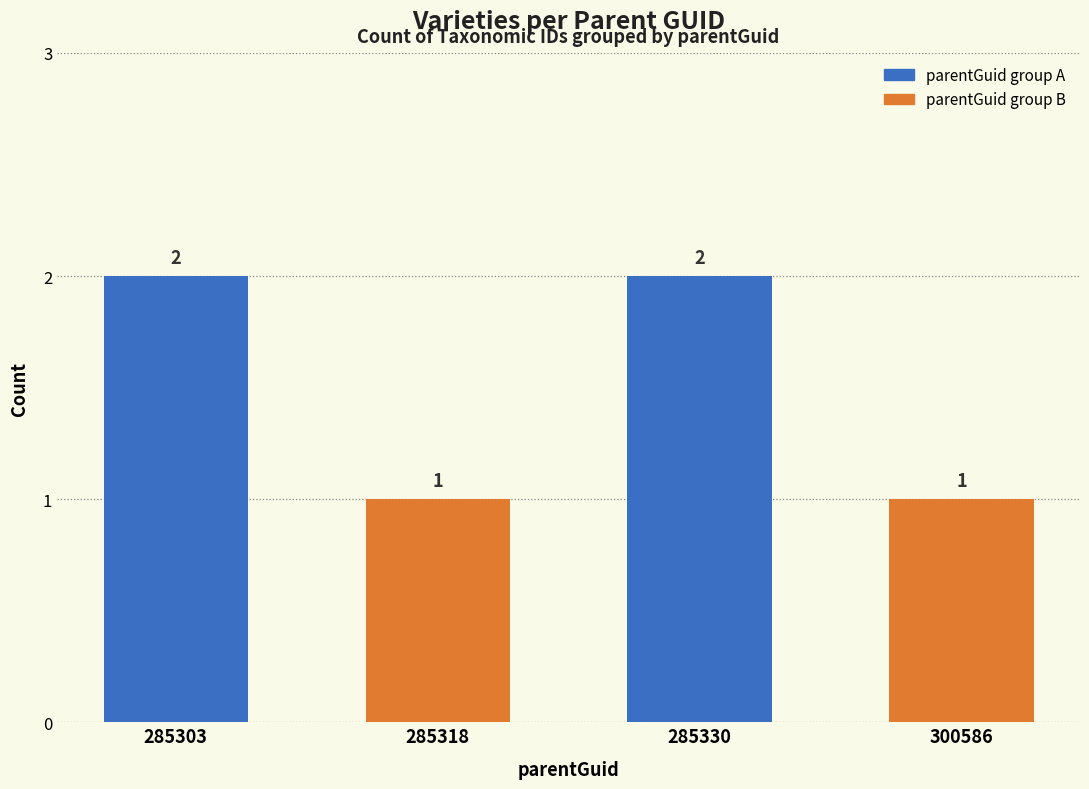

Reading right to left, extract all data points from this chart.

300586=1	285330=2	285318=1	285303=2